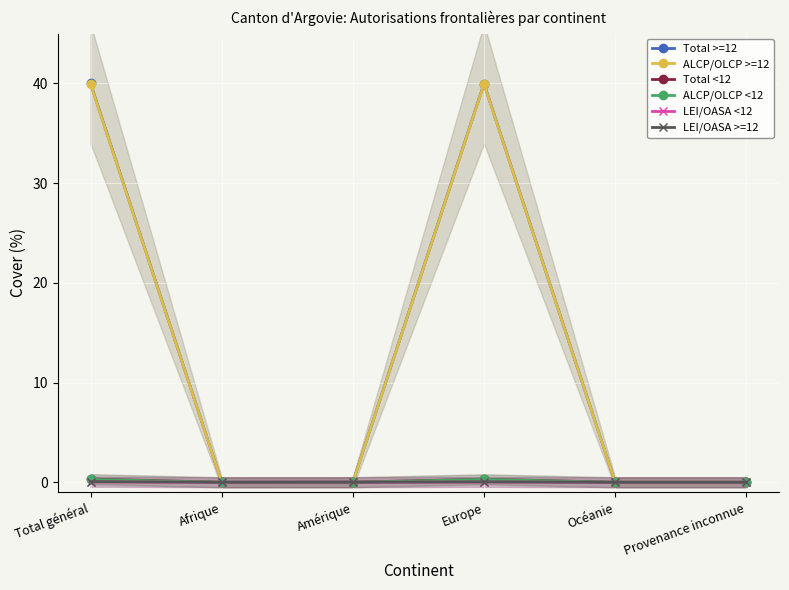

What is the label of the 2nd point from the right?

Océanie